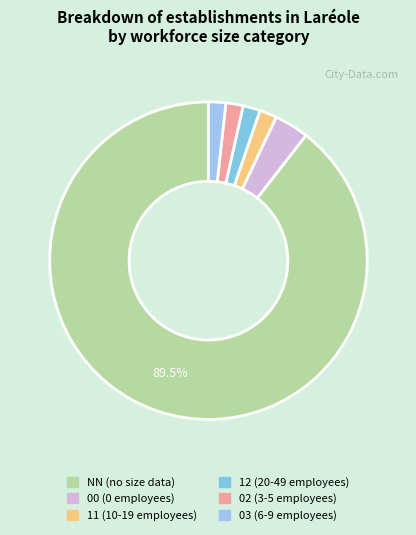

To the nearest percent, what percentage of the pie is 03?

2%